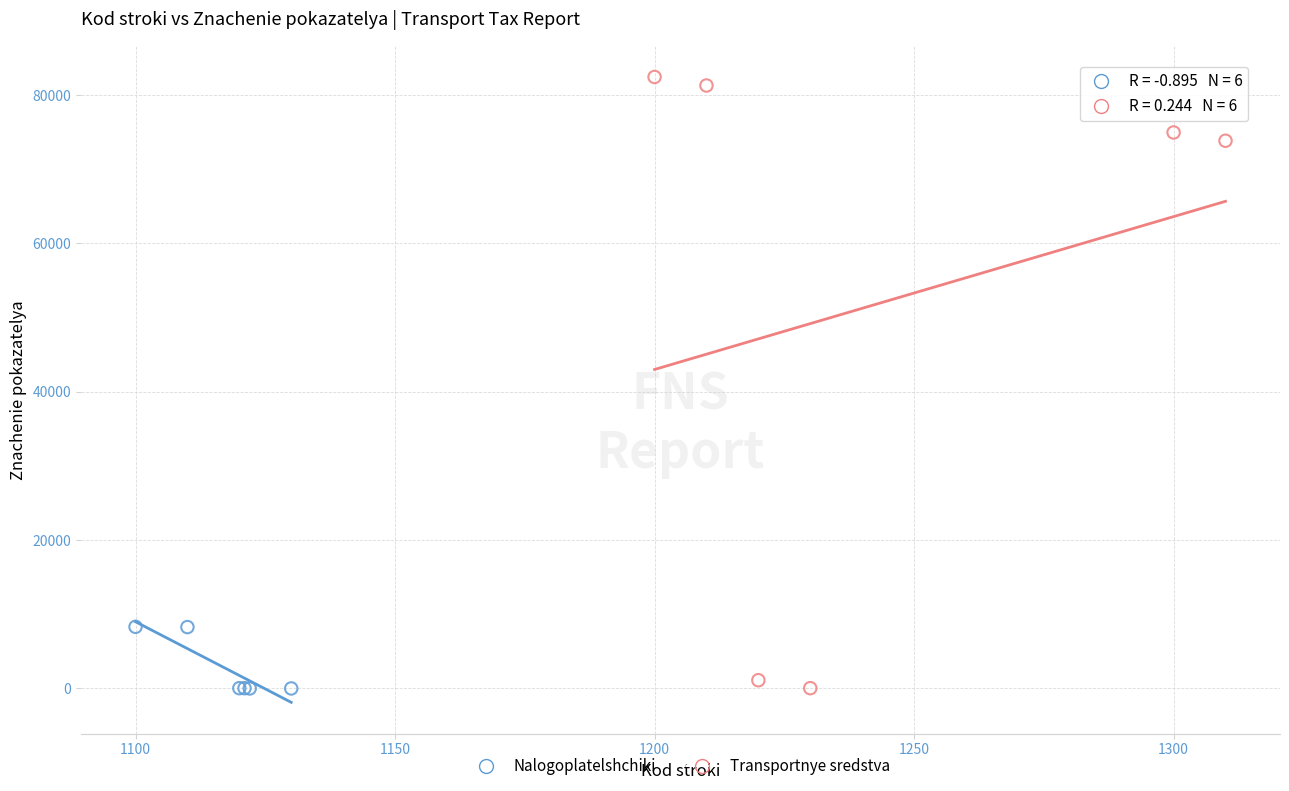

Which series reaches the maximum Y coordinate?

Transportnye sredstva